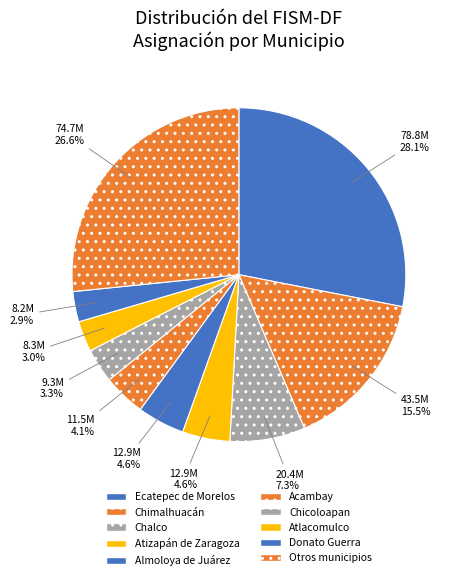

How many segments does this pie chart have?

10